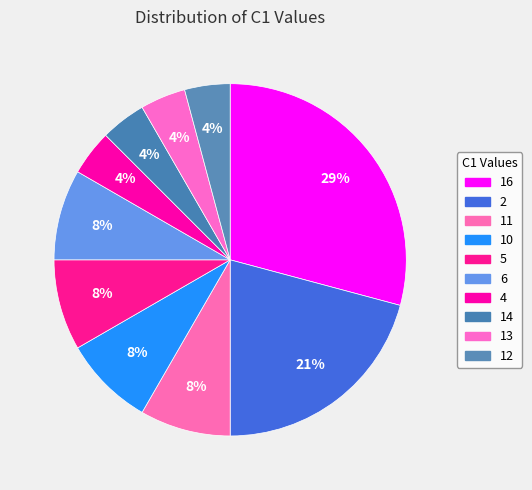

How many segments does this pie chart have?

10